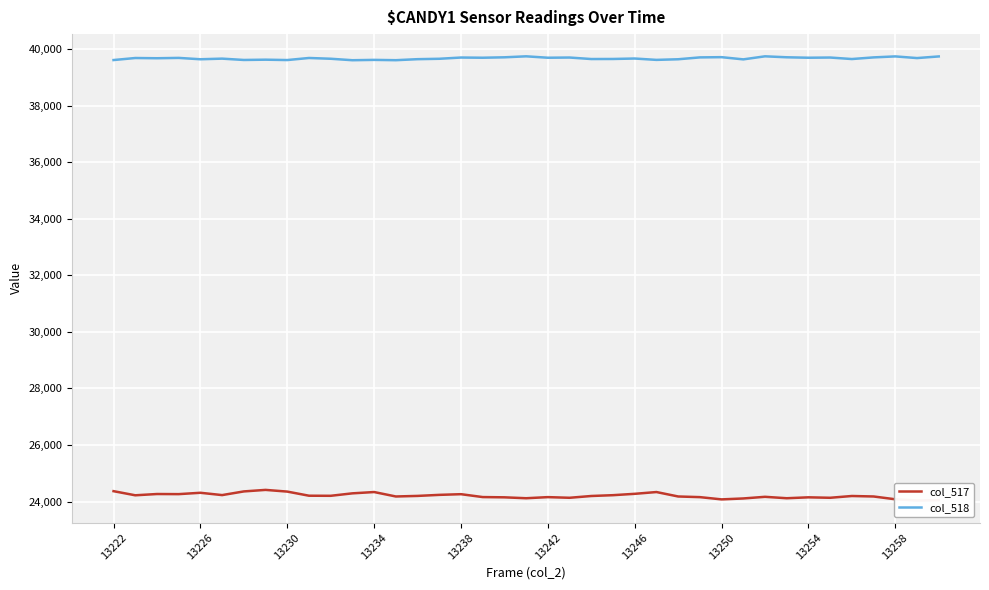

Count the number of categories in the chart.

39